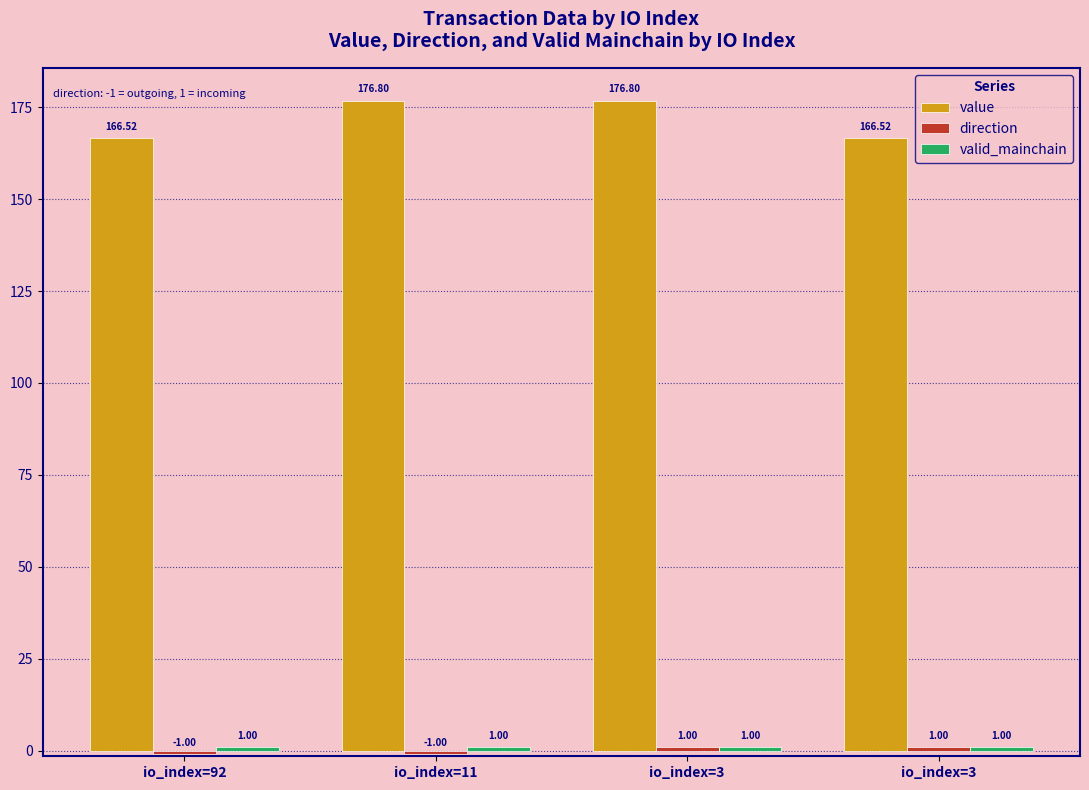

How many values in the value series exceed 176?

2